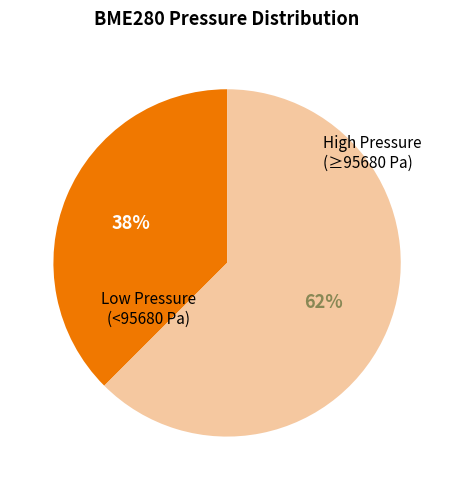

Does any single category account for the majority?

Yes